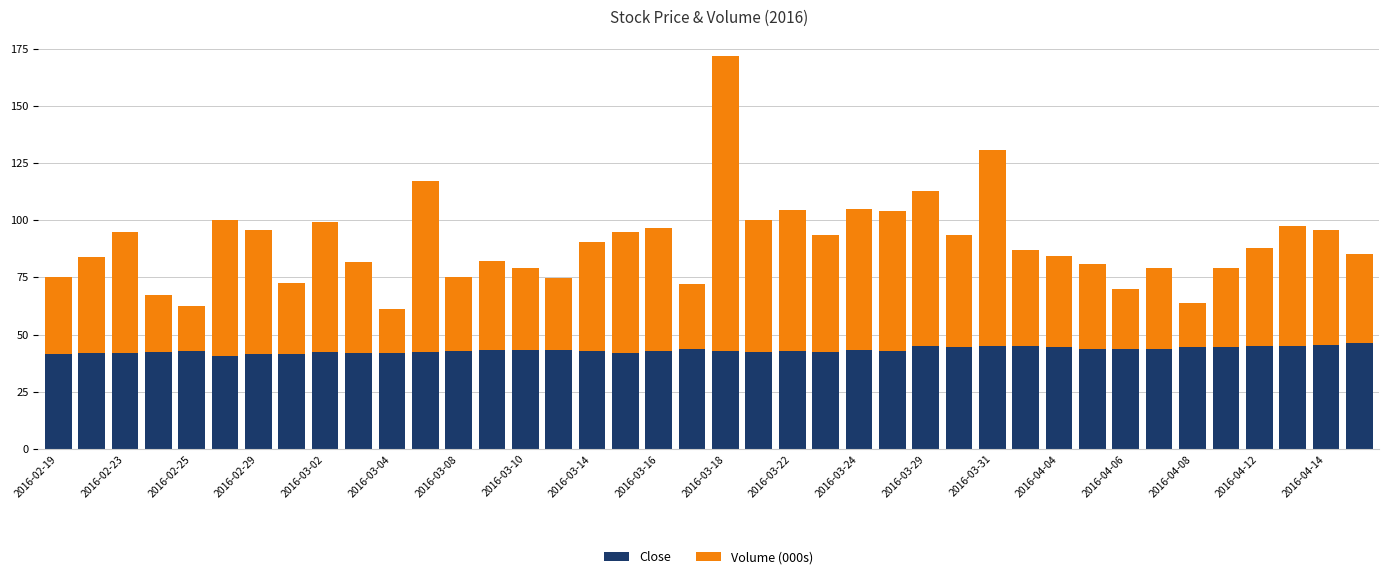

What is the average value of the Close series?

43.3